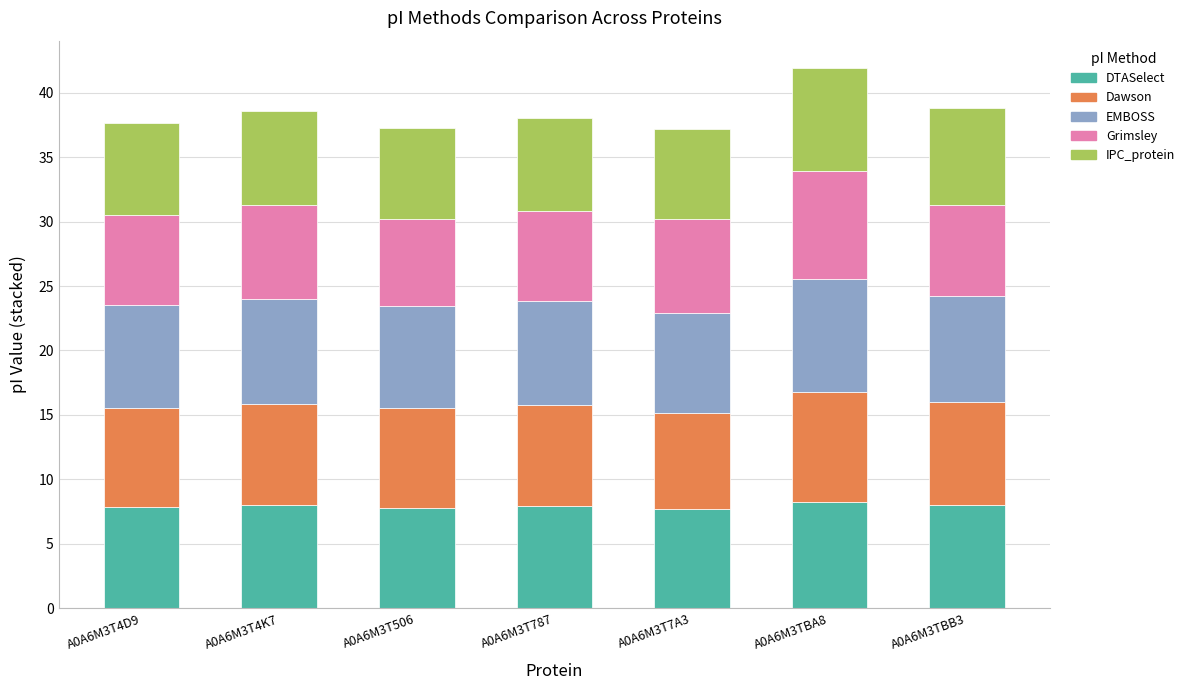

The value of DTASelect at A0A6M3T4D9 is 2.6. True or false?

False